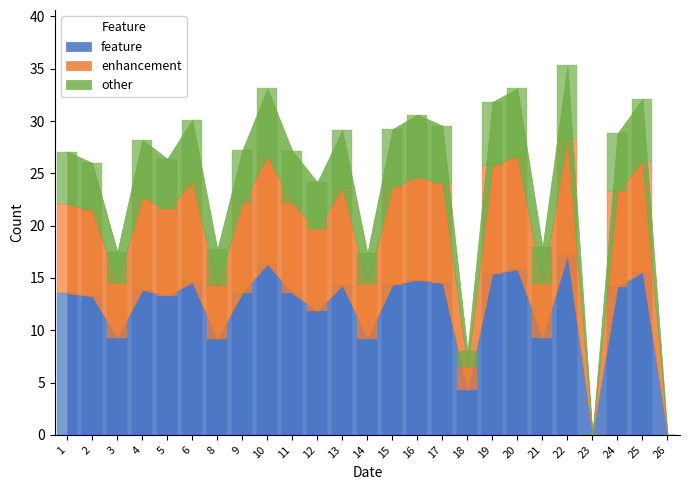

Rank the series by their average value, from highest to lowest.

feature, enhancement, other